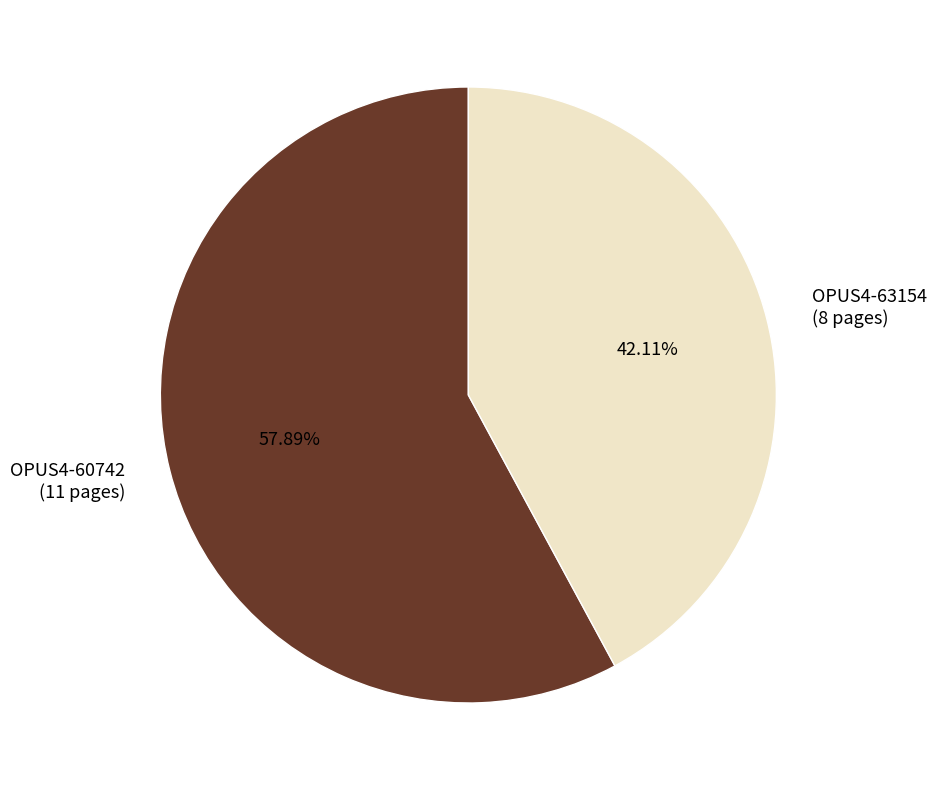

What is the total percentage of OPUS4-63154 and OPUS4-60742?

100.0%